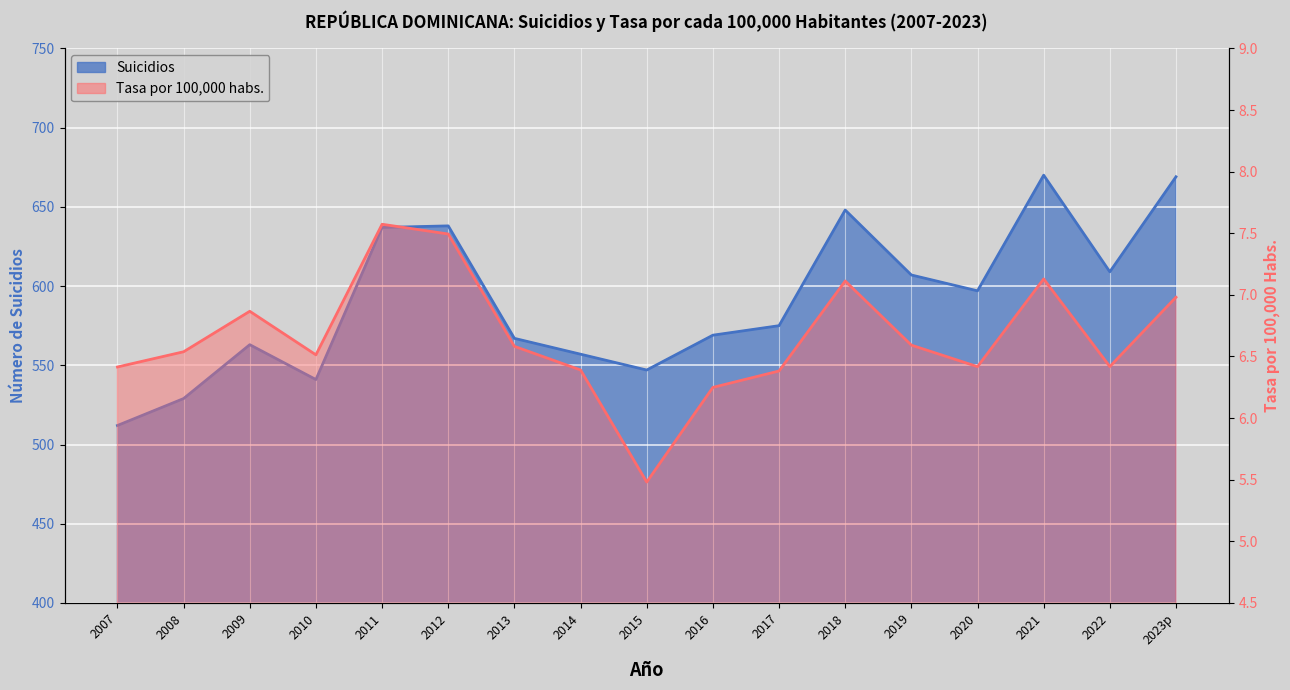

Rank the series by their maximum value, from lowest to highest.

Tasa por 100,000 habs., Suicidios